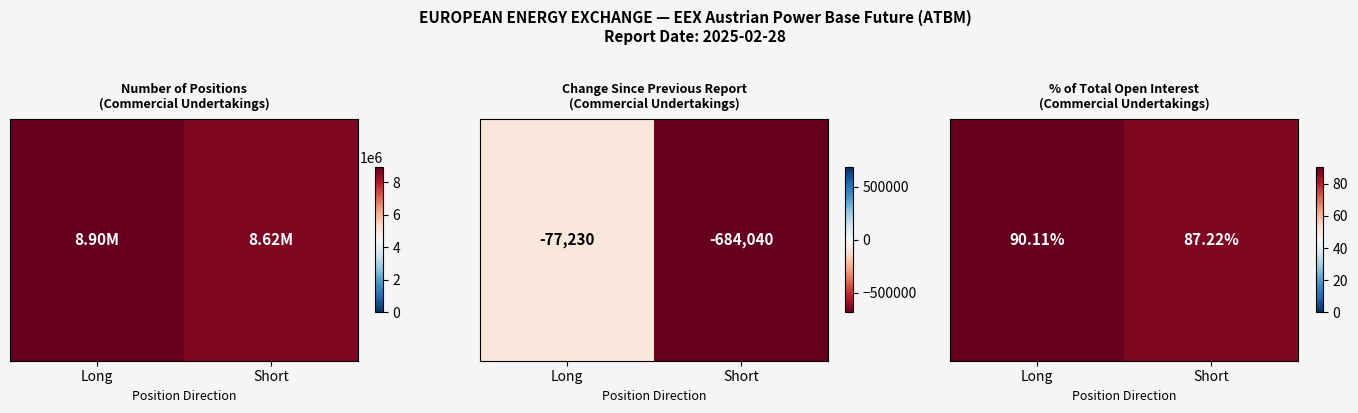

The value at Long is 126.4. True or false?

False